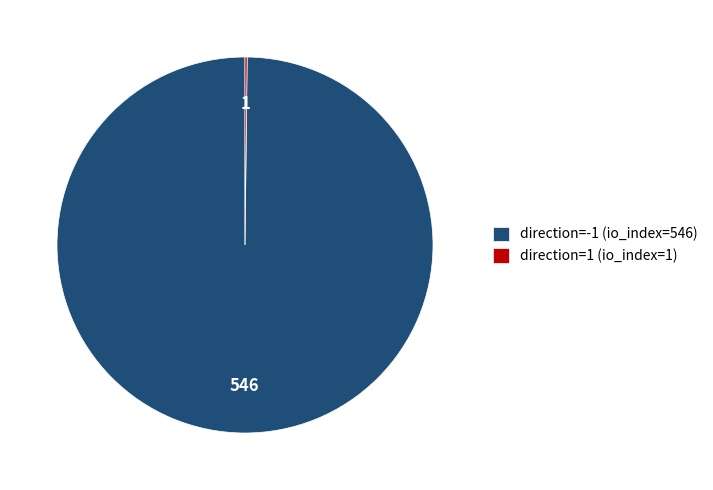

Is there any slice that represents more than half of the pie?

Yes